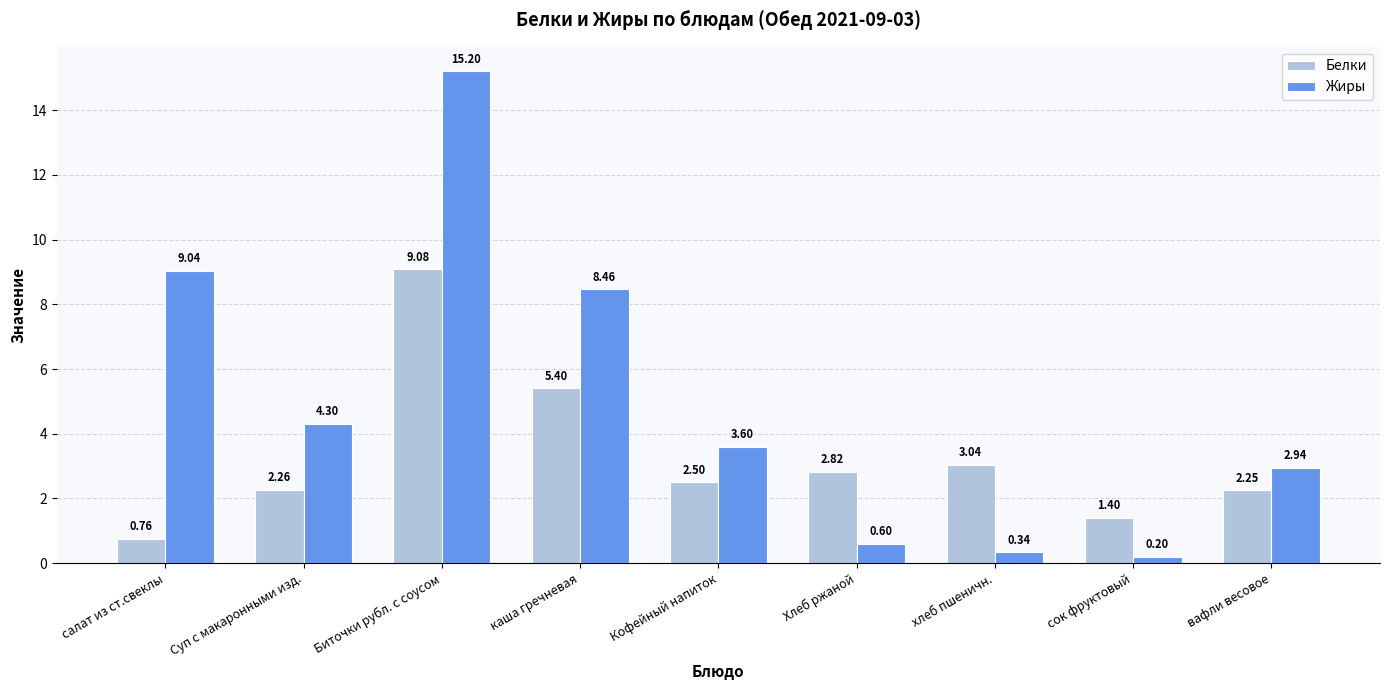

How many series are shown in this chart?

2